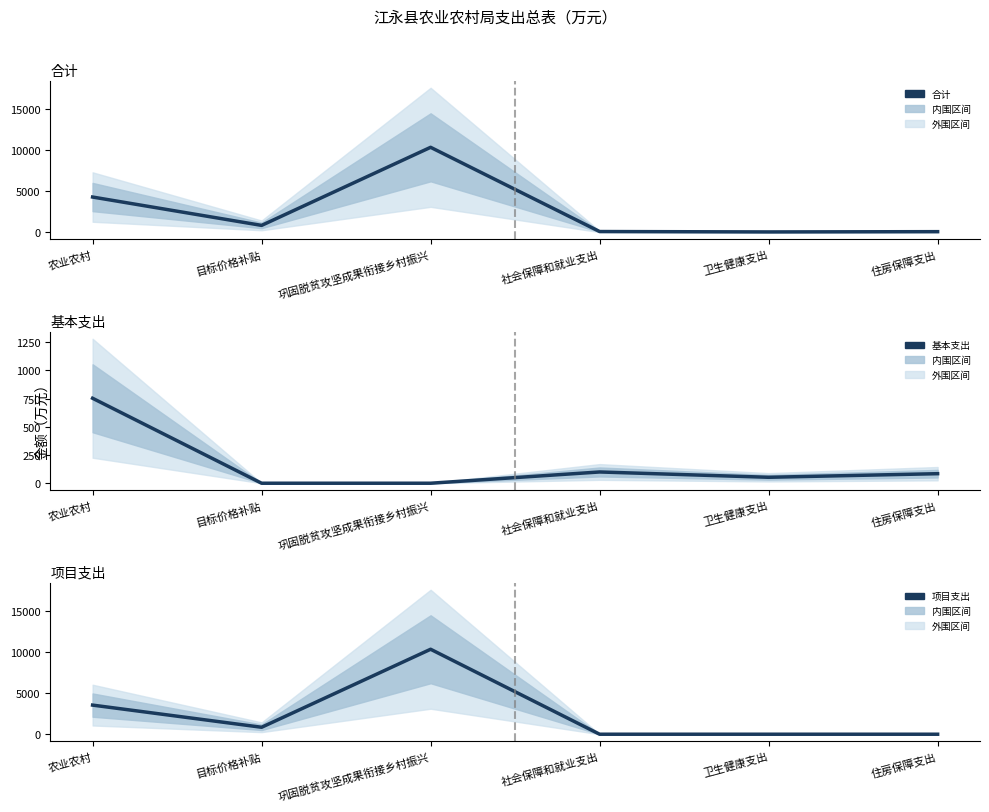

How many lines are shown in the chart?

3